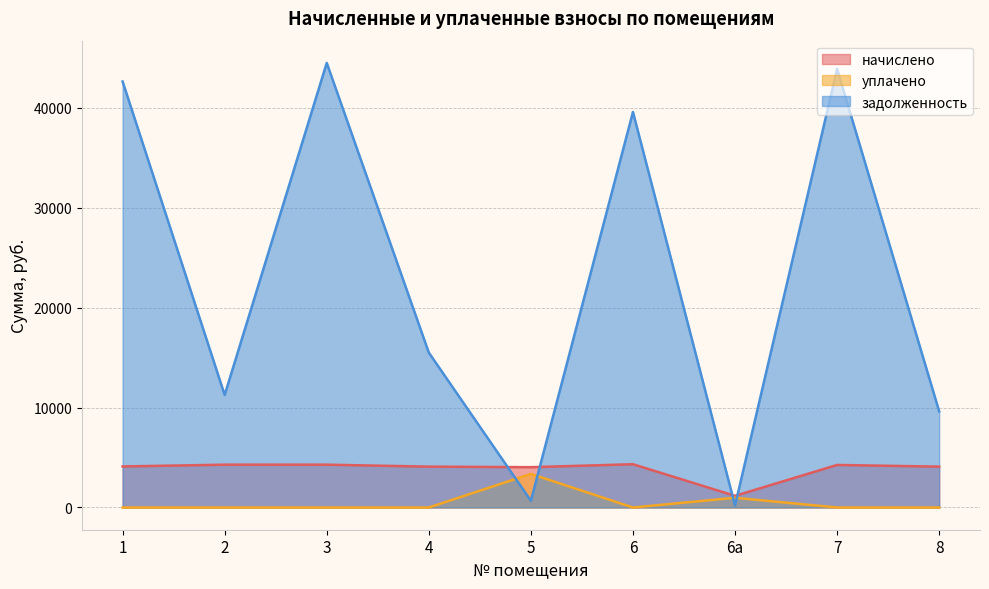

At which category is the sum across all series the highest?

3